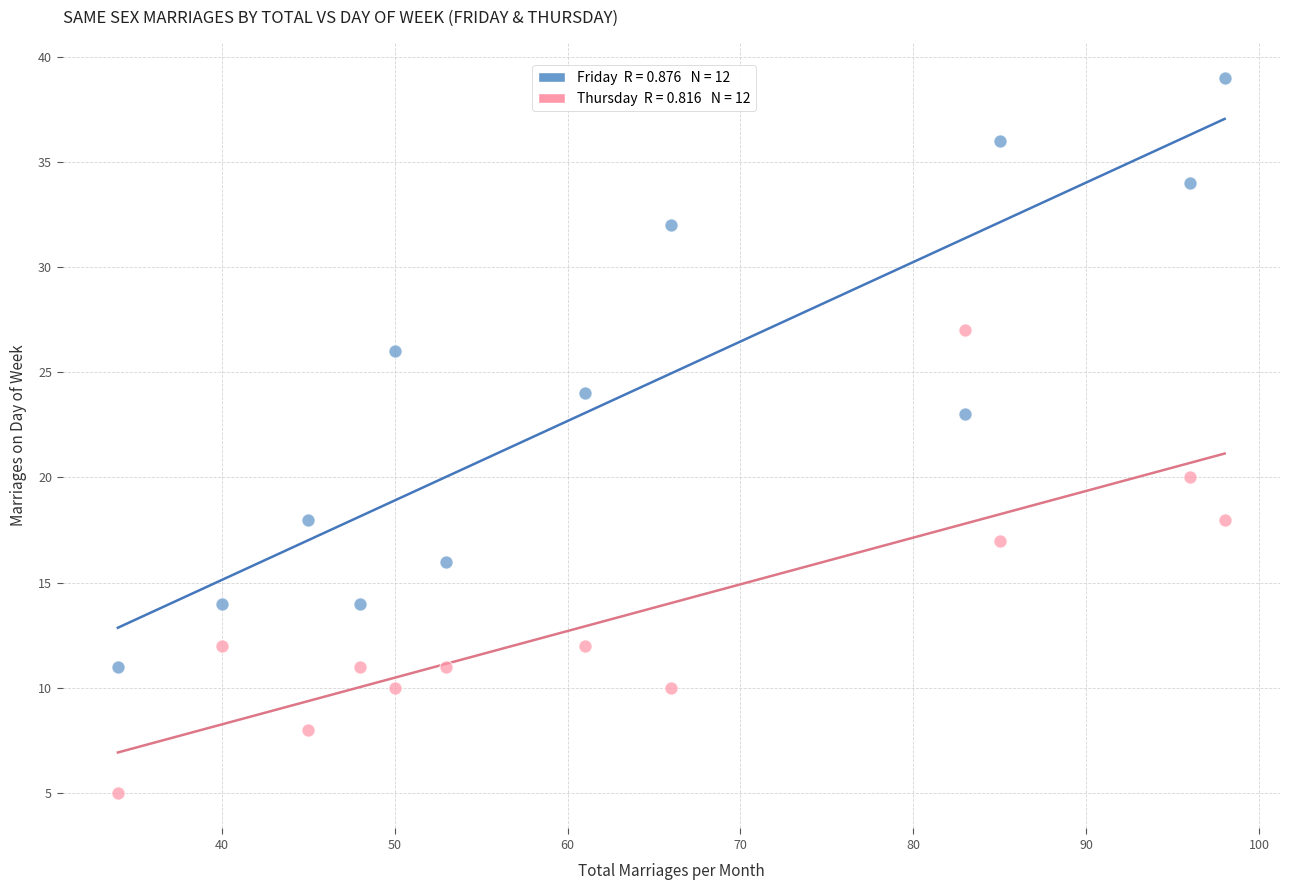

Across all data points, what is the range of X values (max minus min)?

64